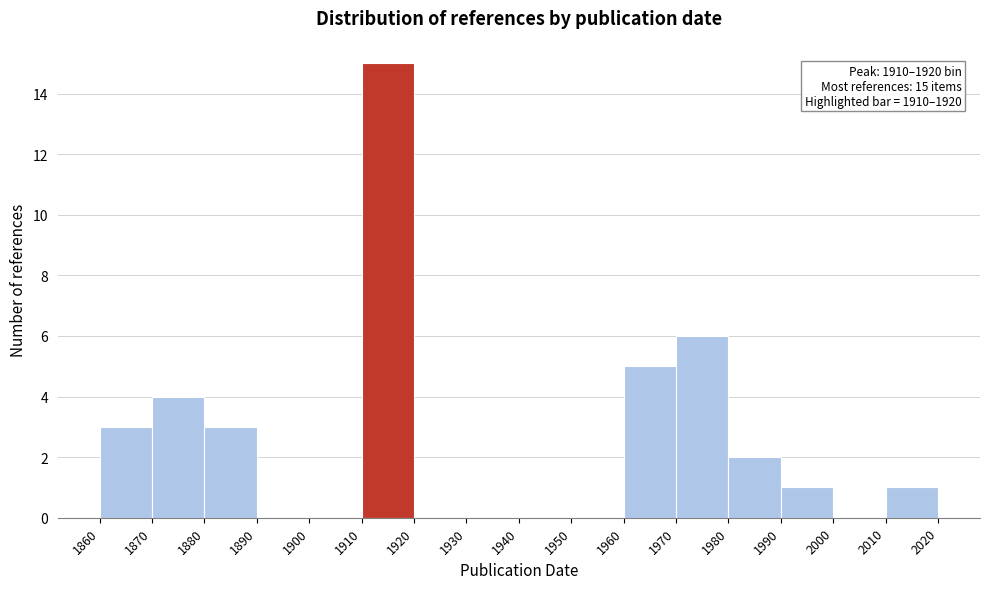

Which range on the x-axis has the tallest bar?

1910 to 1920